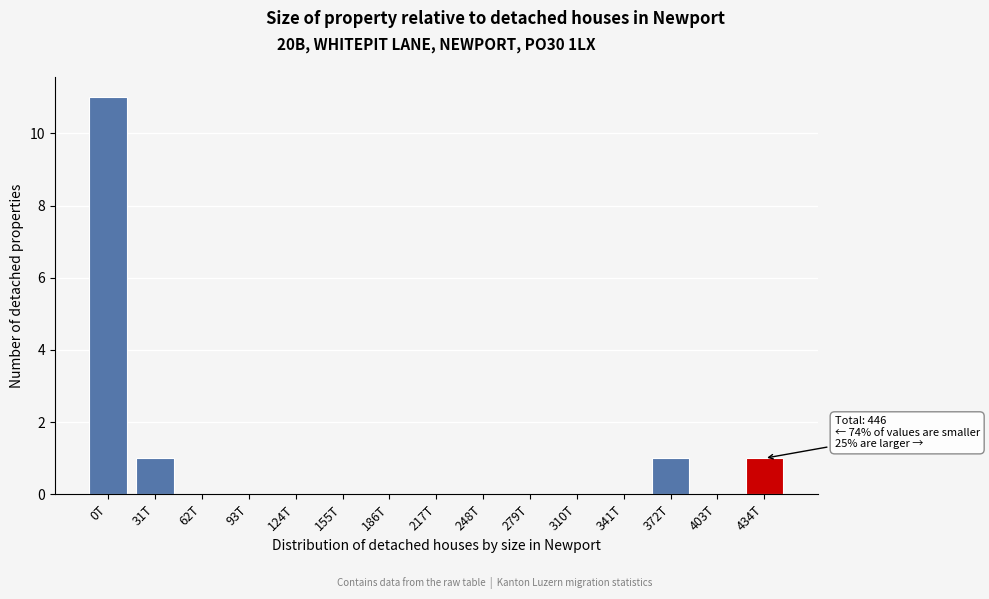

Reading left to right, extract all data points from this chart.

0T=11	31T=1	62T=0	93T=0	124T=0	155T=0	186T=0	217T=0	248T=0	279T=0	310T=0	341T=0	372T=1	403T=0	434T=1